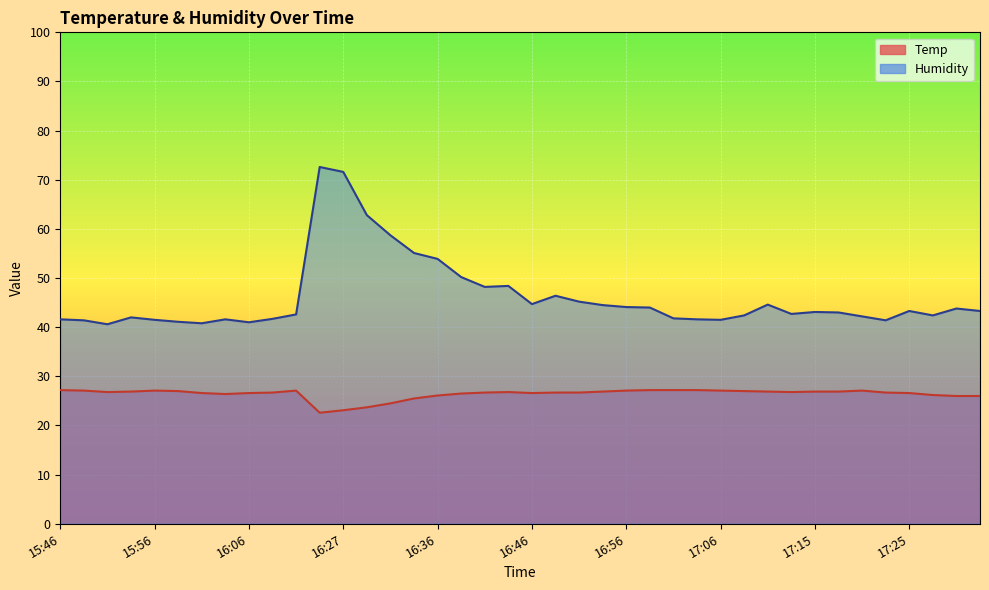

In Humidity, how many points are higher than both neighbors (excluding endpoints)?

9